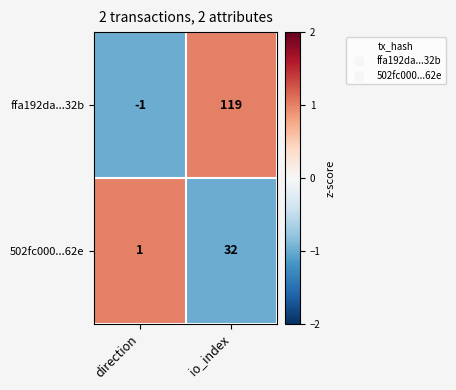

At how many categories does at least one series exceed 0?

2